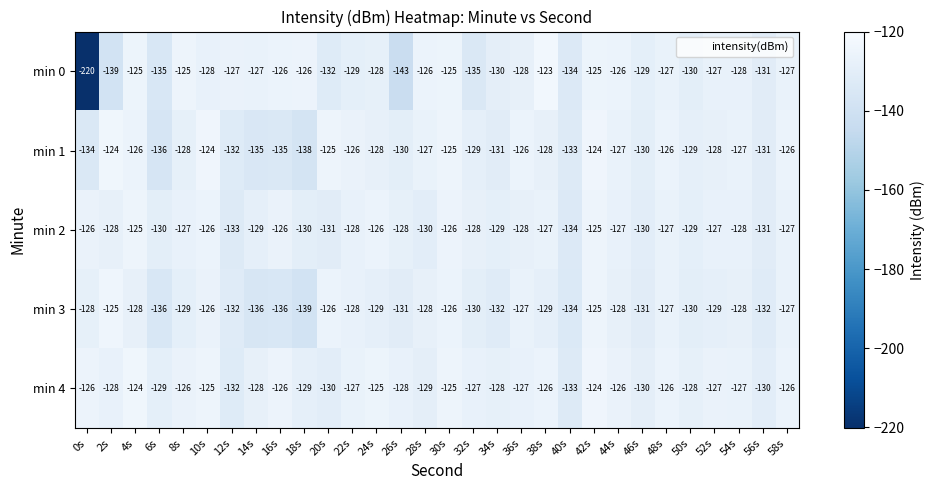

Which category has the lowest value across all series?

0s